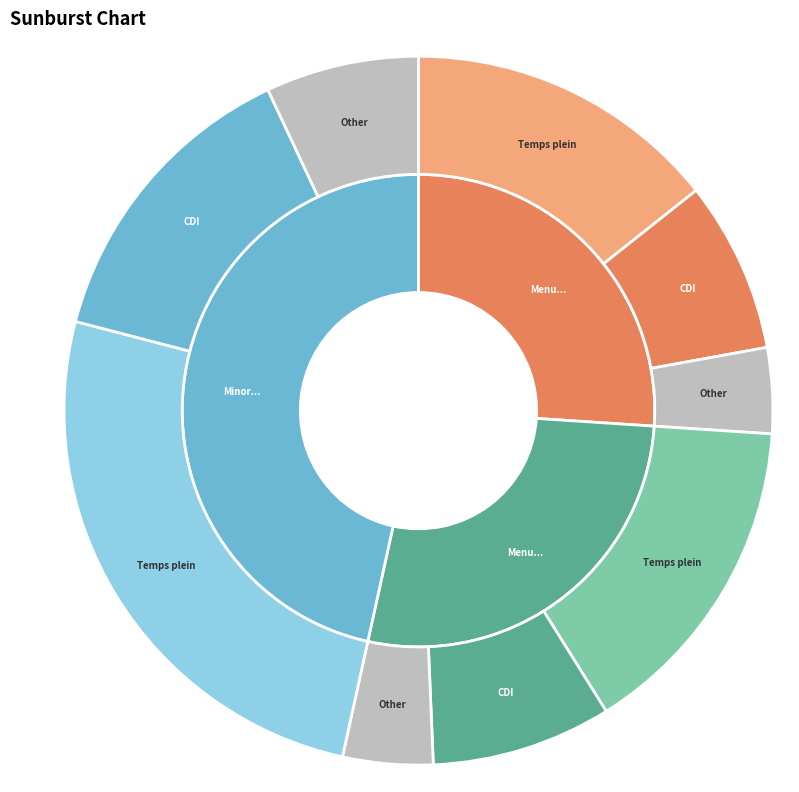

How many segments does this pie chart have?

3